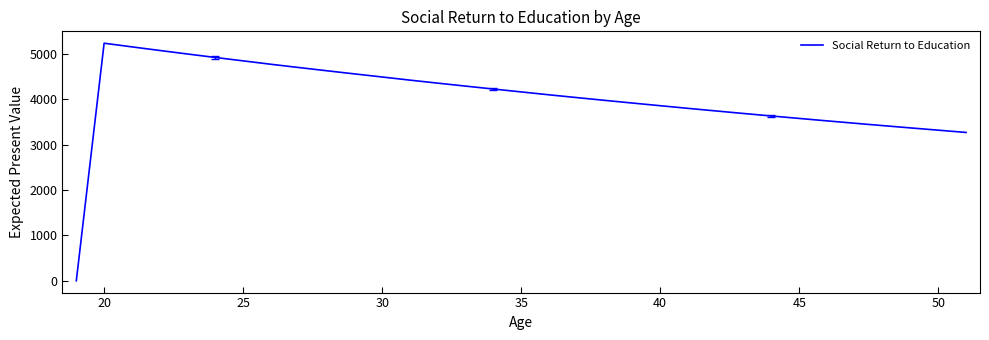

What is the maximum value shown in the chart?

5241.4